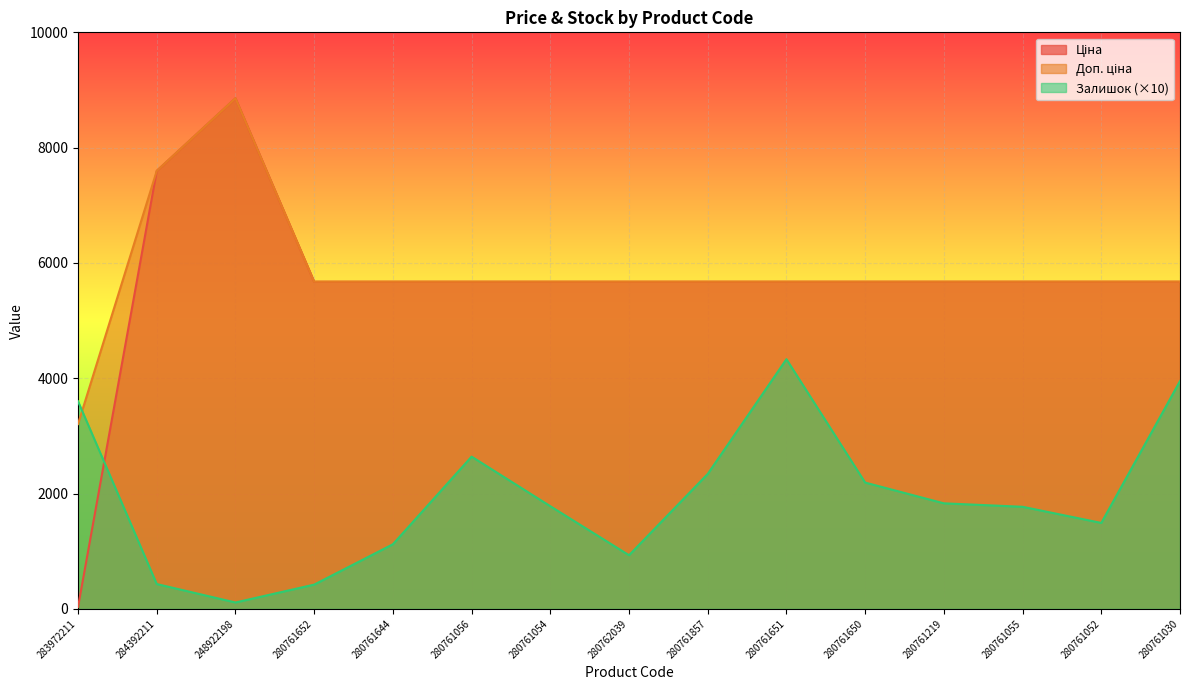

Which category has the highest value across all series?

248922198